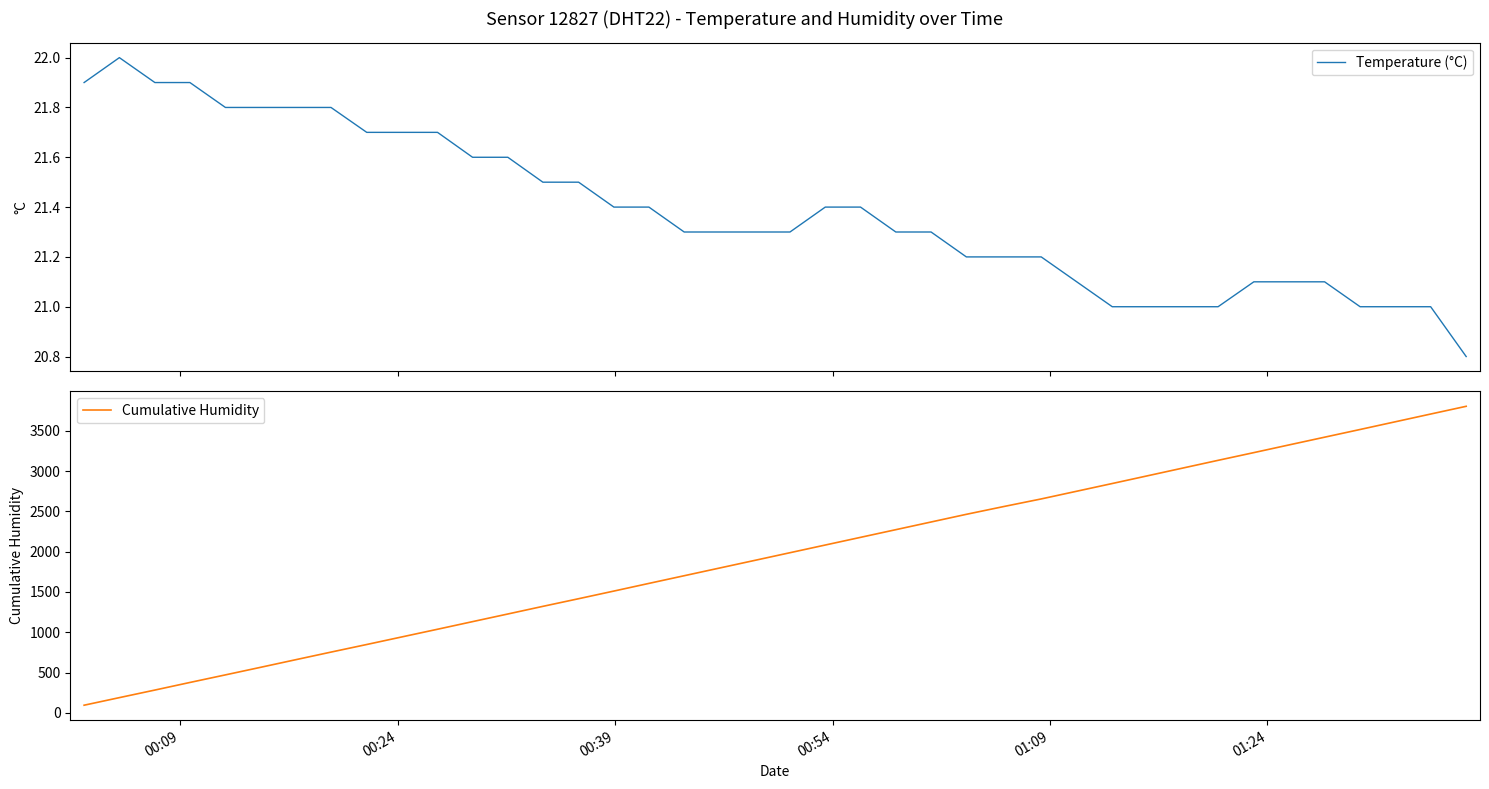

What are all the series names shown in the legend?

Temperature (°C), Cumulative Humidity